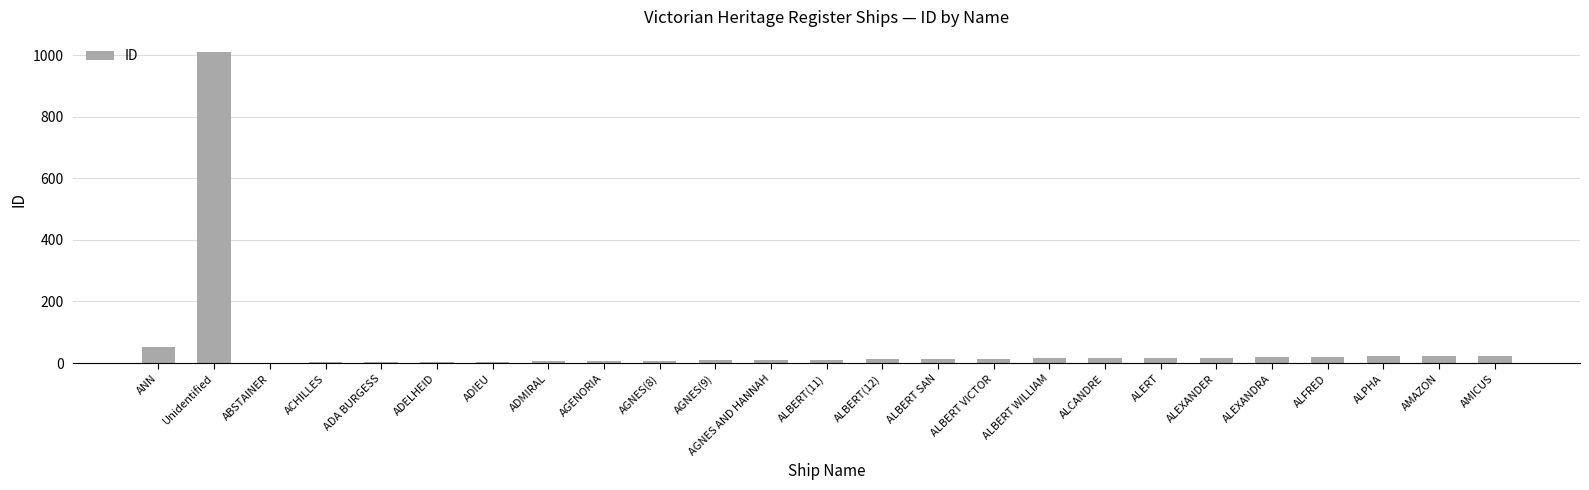

What is the greatest value displayed?

1009